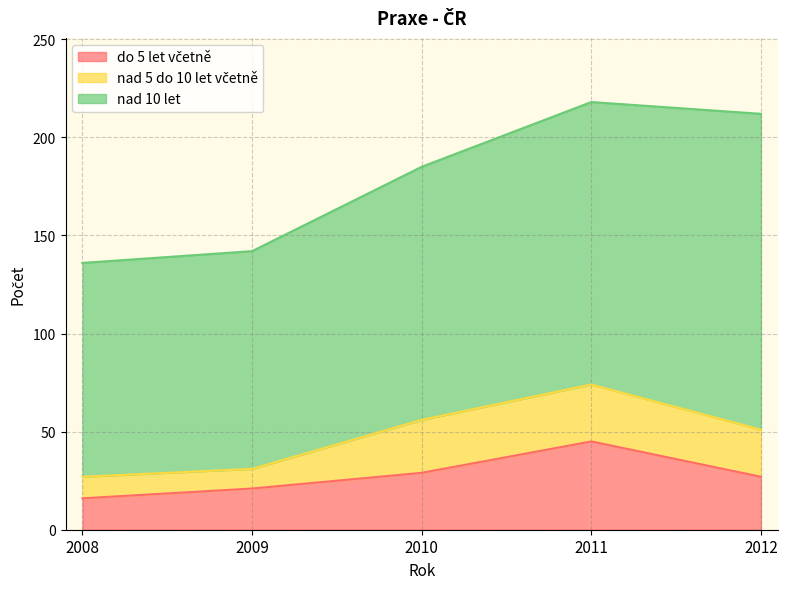

At which category is the sum across all series the highest?

2011